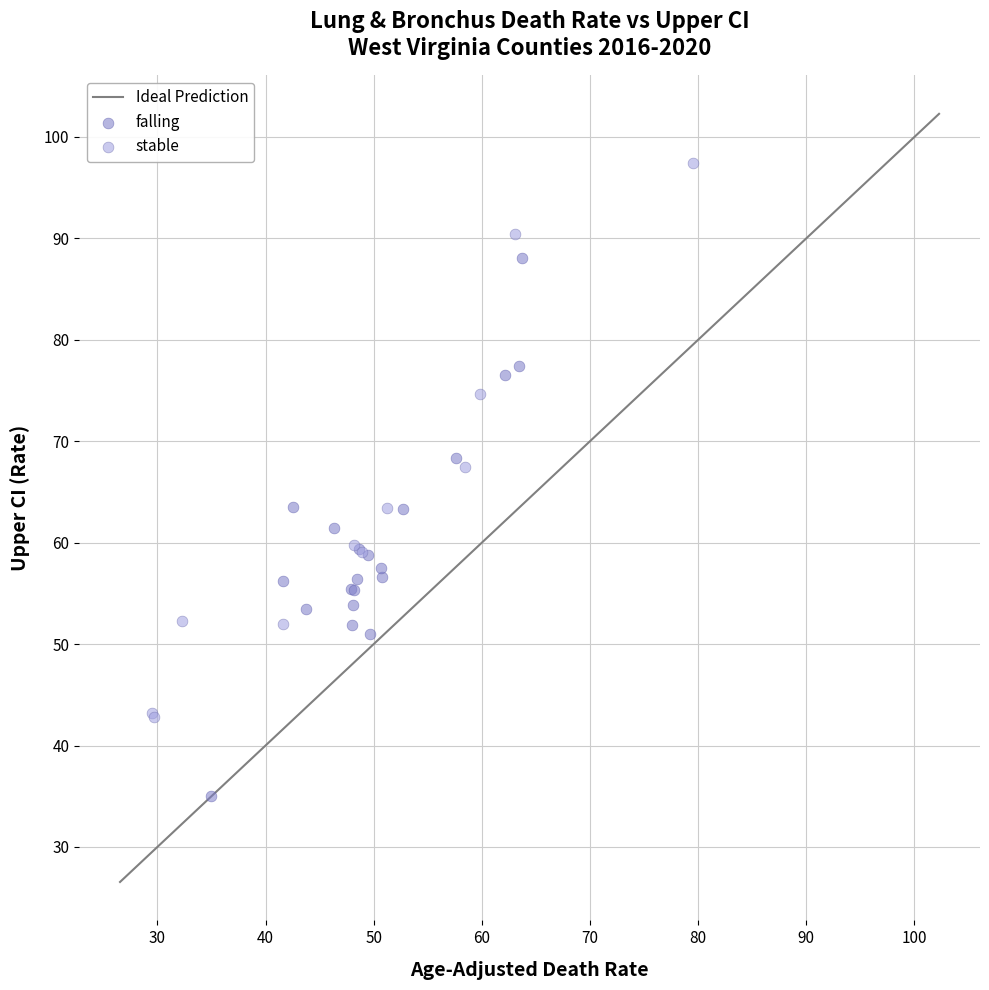

Which series reaches the minimum Y coordinate?

falling